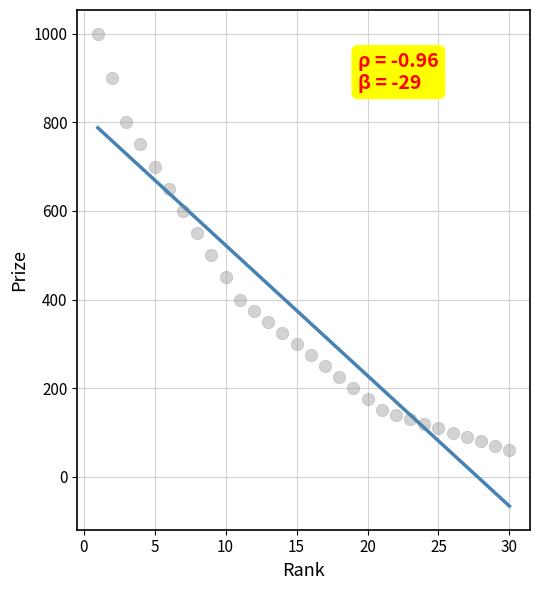

What is the range of Y values (max minus min)?

940